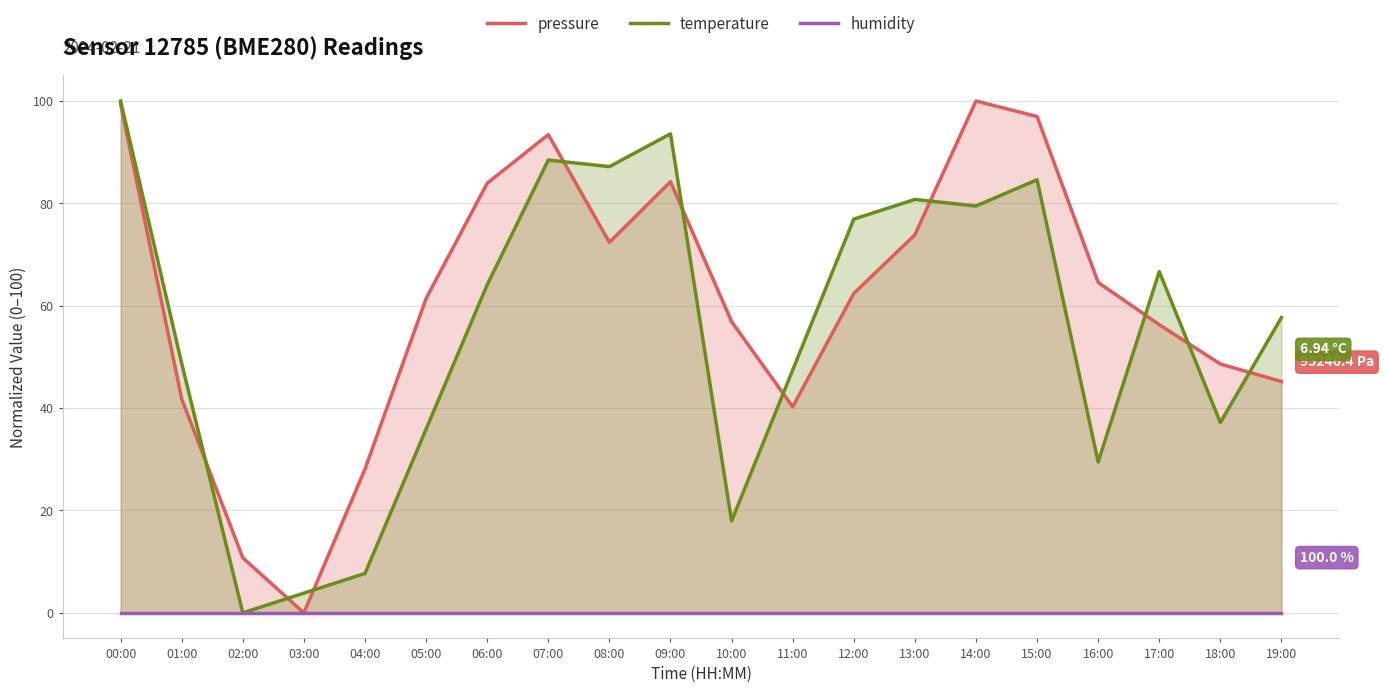

Which category has the lowest value in the humidity series?

00:00